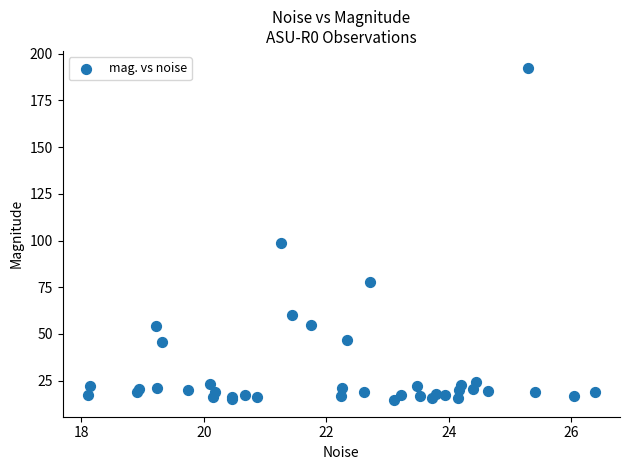

What Y value in the scatter plot is closest to 103?

98.9